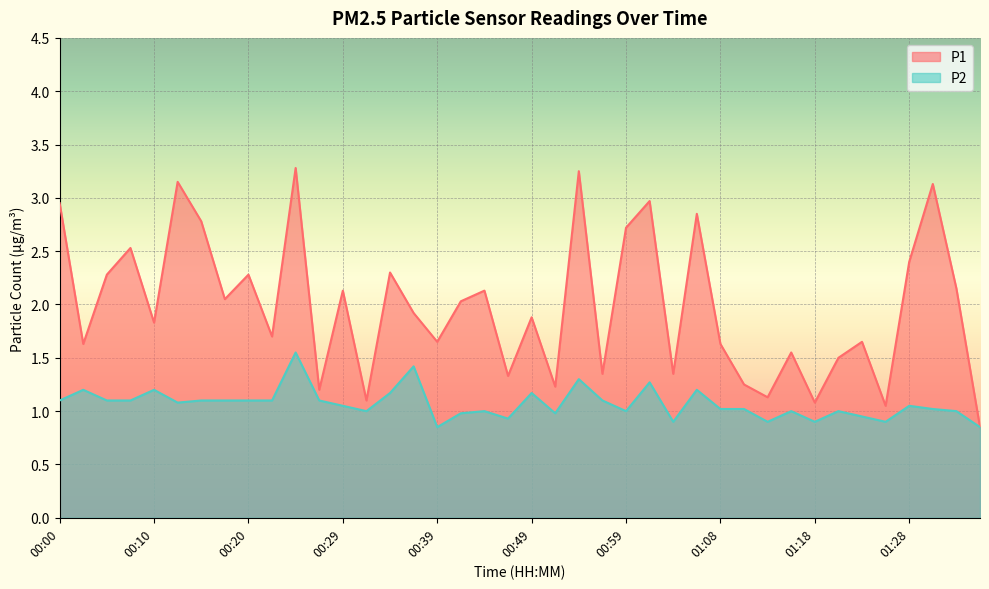

In P1, how many points are lower than both neighbors (excluding endpoints)?

14